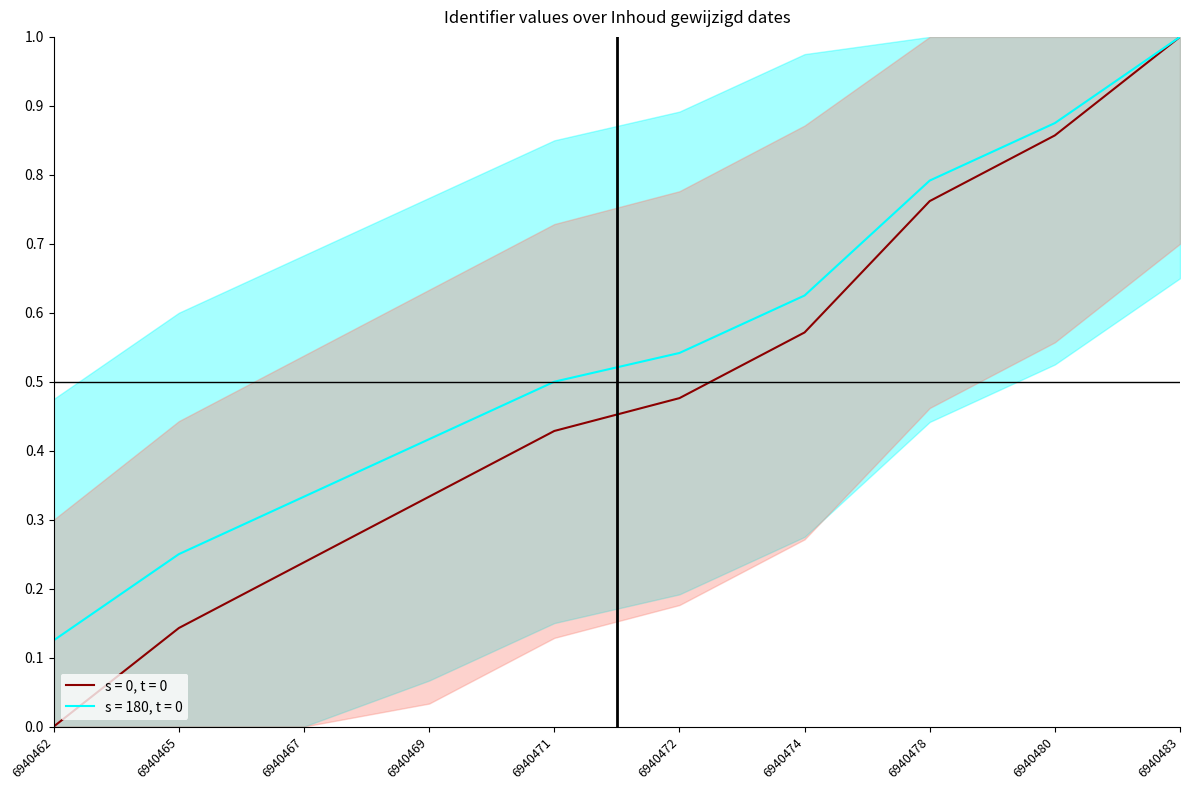

At how many categories does at least one series exceed 0?

10